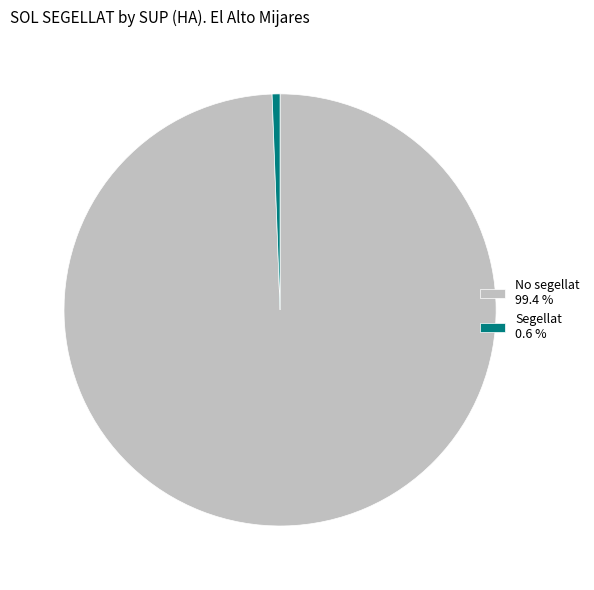

Is the sum of Segellat 0.6 % and No segellat 99.4 % greater than half?

Yes